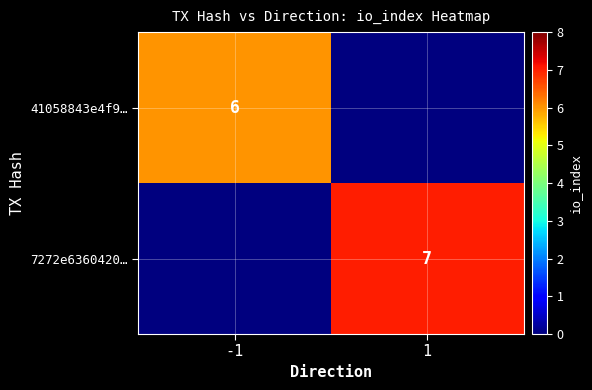

The 41058843e4f9… series shows 11 at -1. True or false?

False